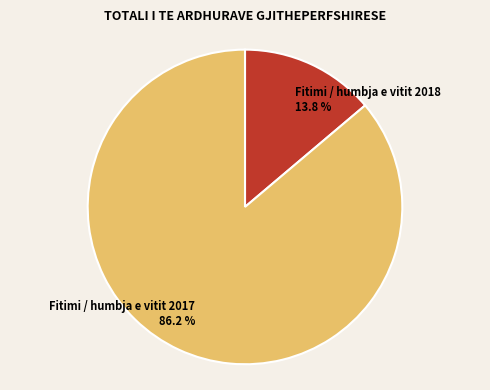

What is the smallest slice in the pie chart?

Fitimi / humbja e vitit 2018